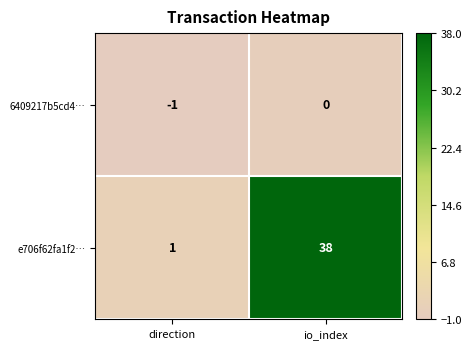

How many values in the e706f62fa1f2… series are below 38?

1